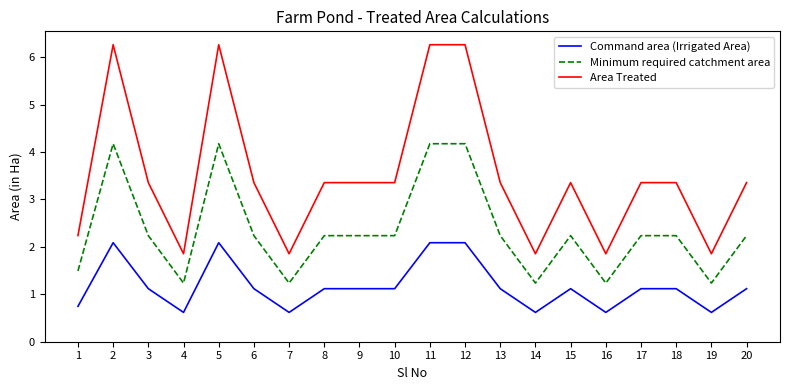

What are all the series names shown in the legend?

Command area (Irrigated Area), Minimum required catchment area, Area Treated